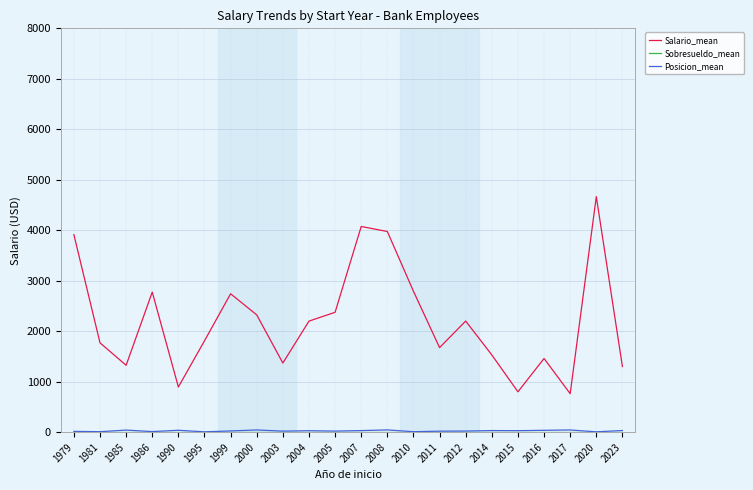

The value of Salario_mean at 2014 is 1530.0. True or false?

True